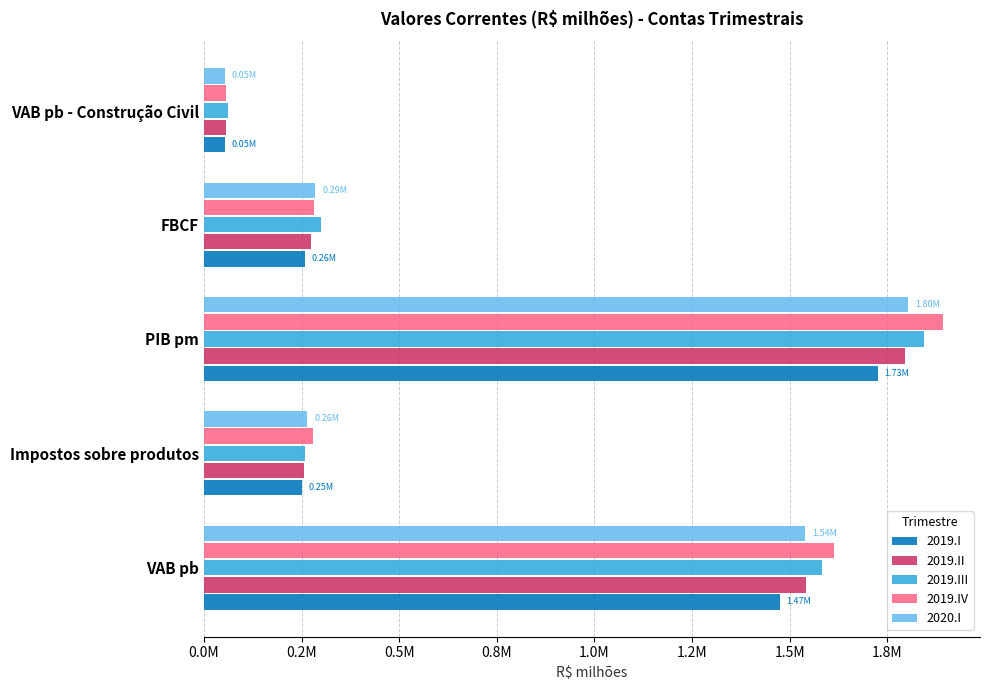

What are all the series names shown in the legend?

2019.I, 2019.II, 2019.III, 2019.IV, 2020.I